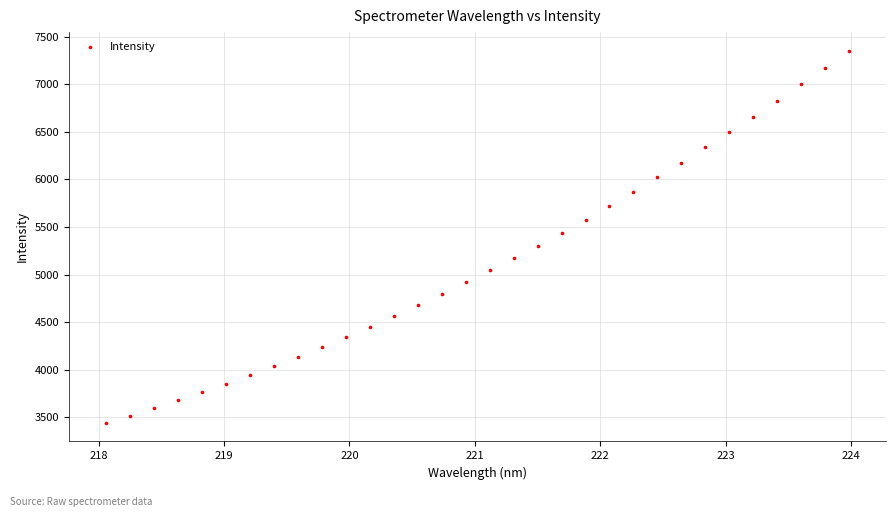

What is the range of X values (max minus min)?

5.9